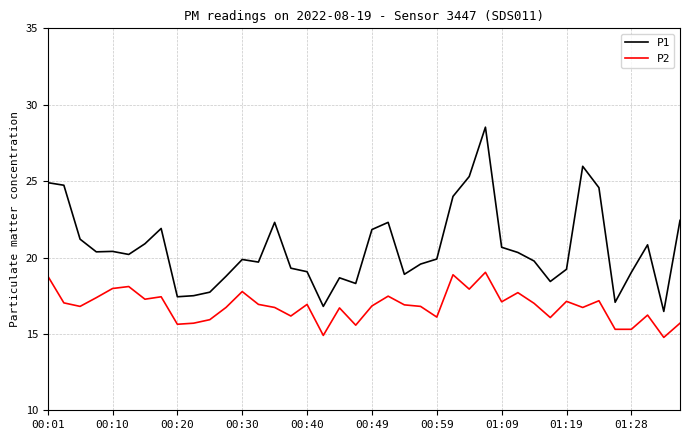

What is the difference between the maximum and minimum values in the P2 series?

4.3